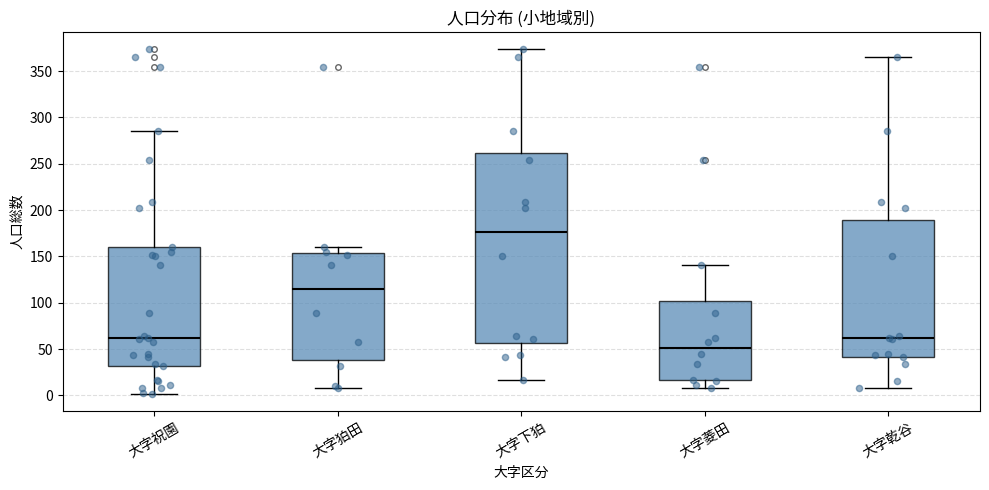

Reading left to right, transcribe this box plot: for each box, give where its median line is, the range the box spans, and where its two whiskers end, as read against the y-axis. The values are not printed on the chart, so give them approximately, as read against the axis.

大字祝園: median 60, box 30 to 160, whiskers 0 to 285
大字狛田: median 115, box 40 to 155, whiskers 10 to 160
大字下狛: median 175, box 55 to 260, whiskers 15 to 375
大字菱田: median 50, box 15 to 100, whiskers 10 to 140
大字乾谷: median 60, box 40 to 190, whiskers 10 to 365